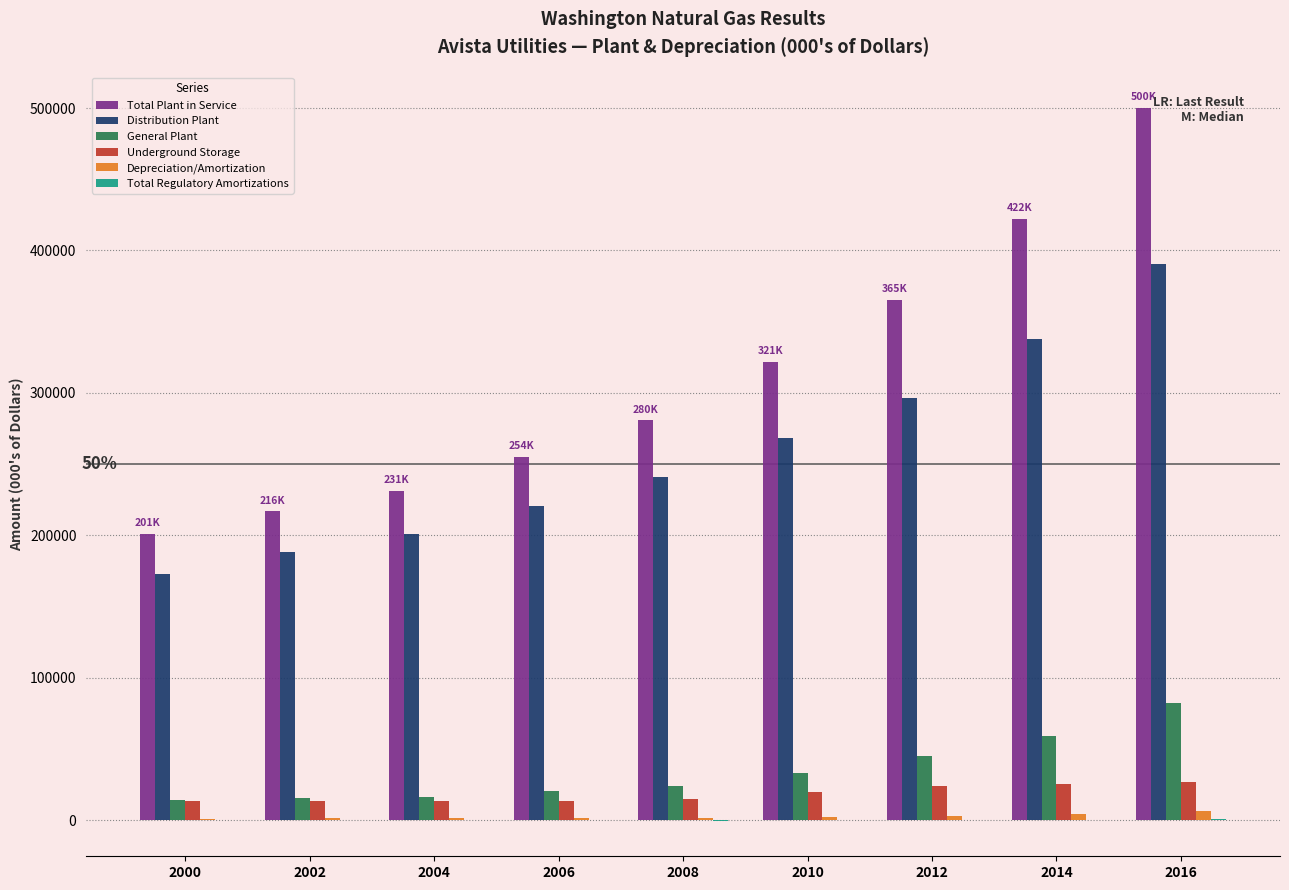

Which series has the largest range (max minus min)?

Total Plant in Service